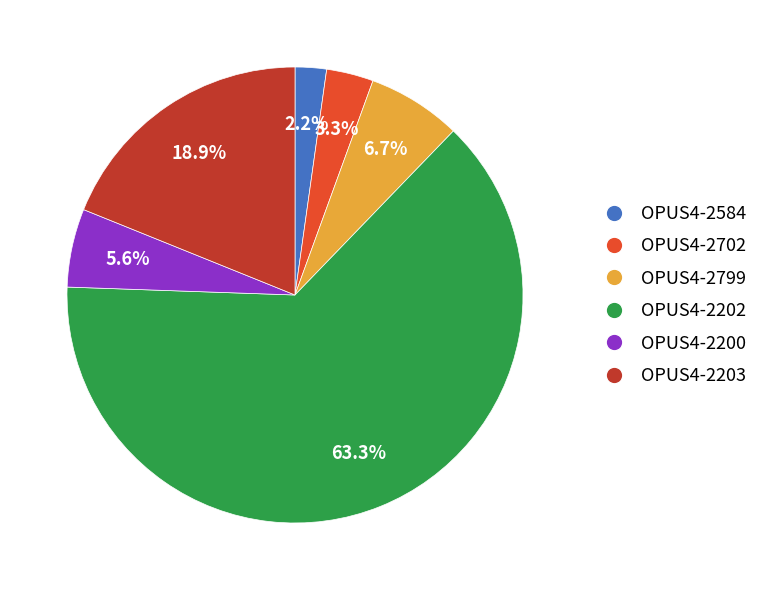

To the nearest percent, what is the difference between the largest and smallest slice percentages?

61%